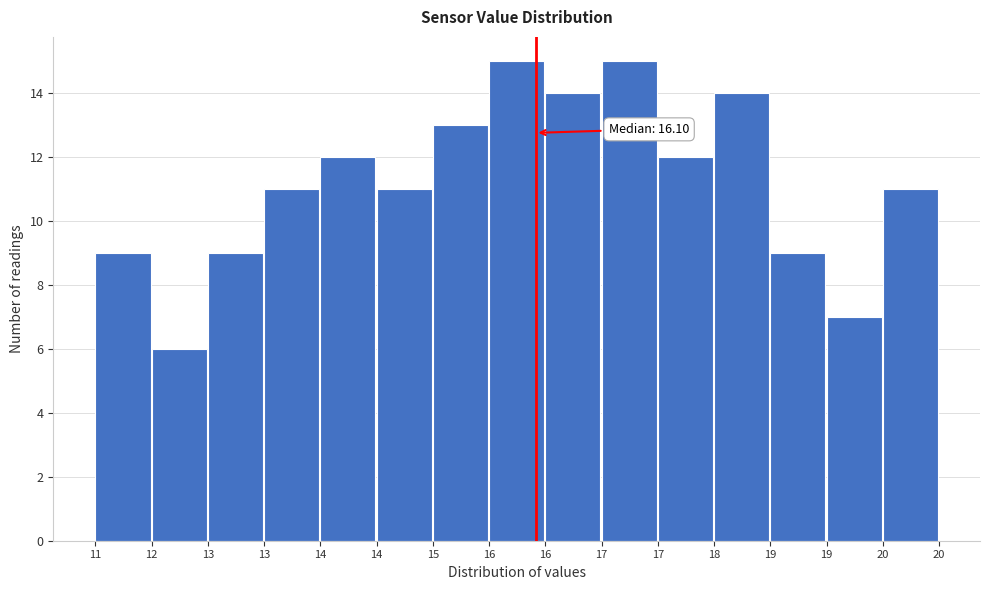

Are the bars horizontal?

No